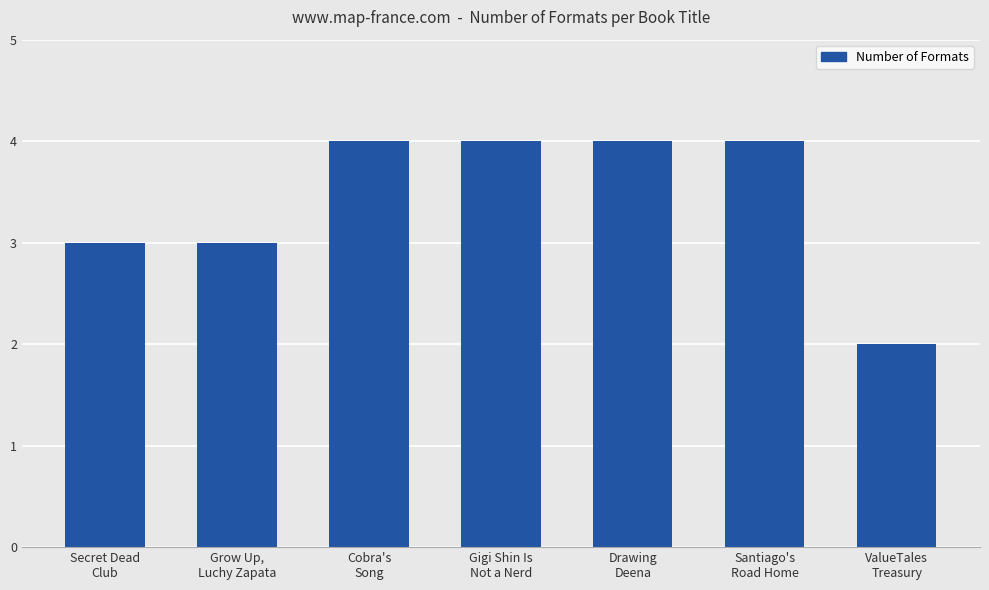

What is the minimum value shown in the chart?

2